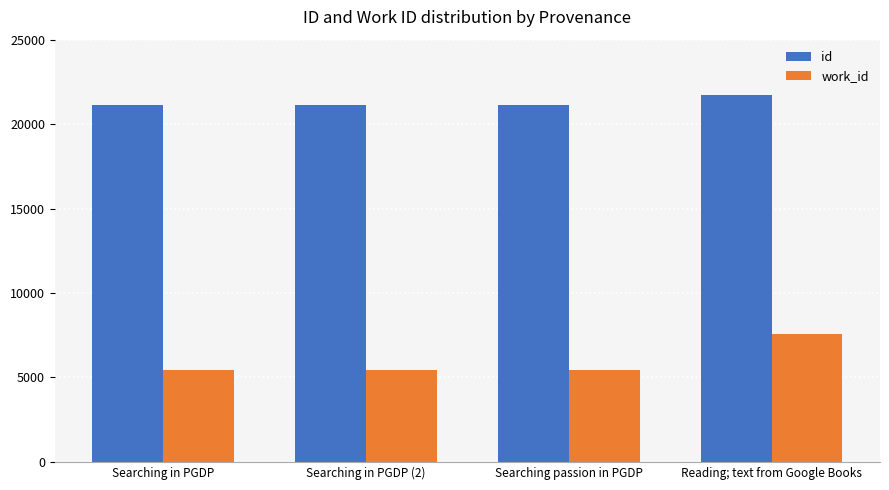

What is the label of the 1st bar from the right?

Reading; text from Google Books